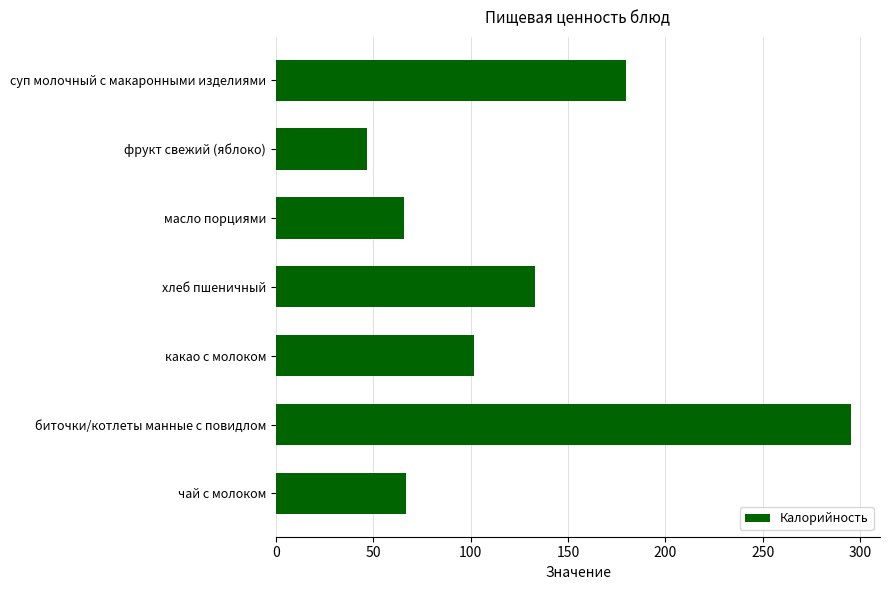

What is the label of the 5th bar from the bottom?

масло порциями